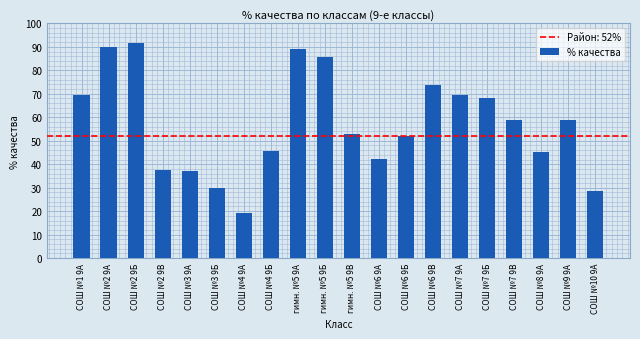

Reading right to left, what are all the values shown in this chart?

28.6	58.8	45.0	58.8	68.2	69.6	73.9	52.2	42.1	52.9	85.7	88.9	45.5	19.0	30.0	37.0	37.5	91.7	90.0	69.6